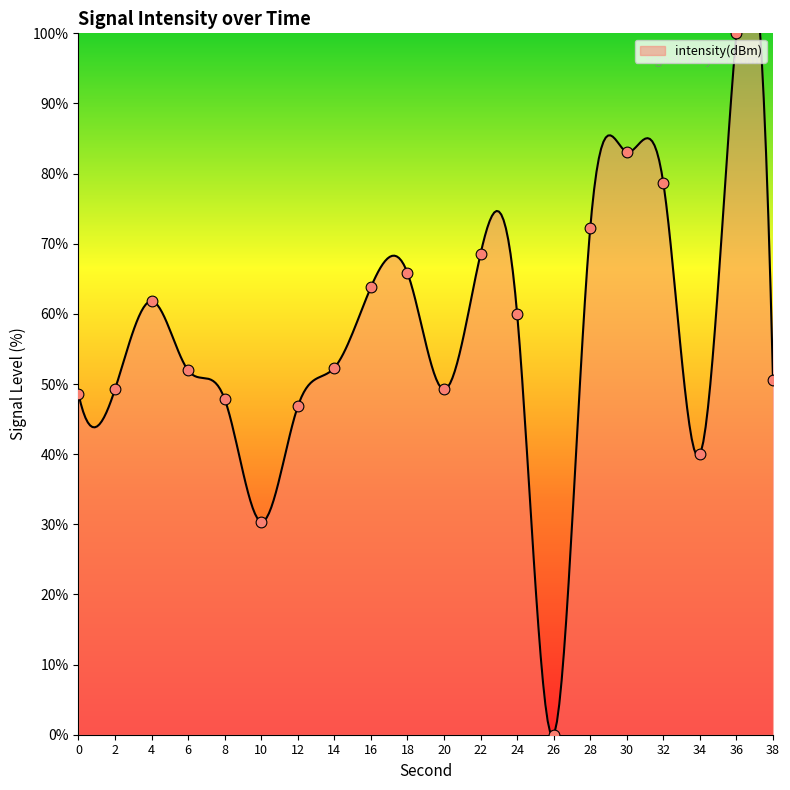

What is the change in value from 10 to 28?

+41.9